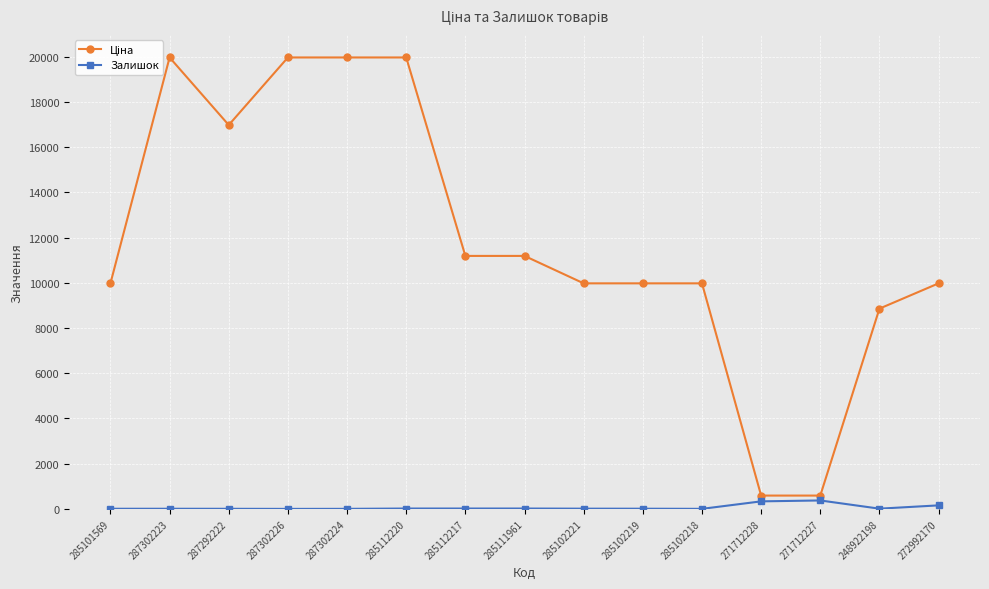

At how many categories does at least one series exceed 14049?

5